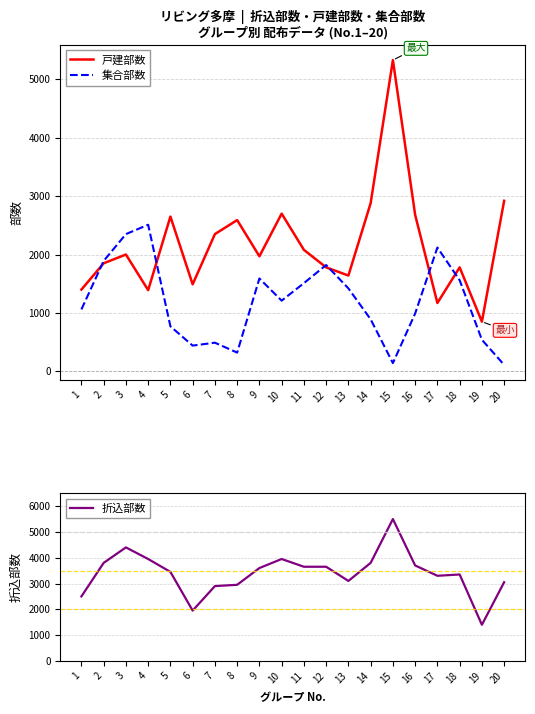

List the series in order of their peak value, highest first.

折込部数, 戸建部数, 集合部数